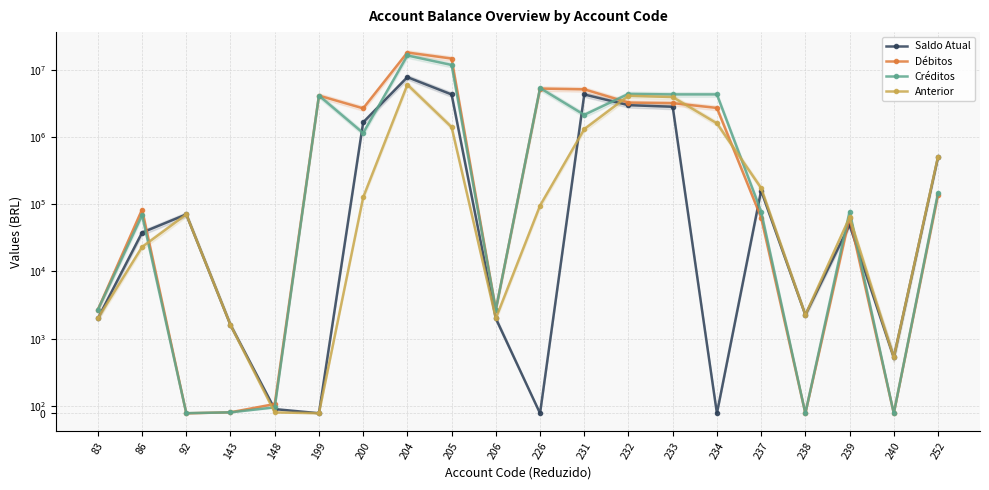

Reading right to left, list all the values displayed in this chart.

Saldo Atual: 252=501251.9	240=749.4	239=49184.3	238=2259.0	237=160000.1	234=0.0	233=2827820.3	232=2987820.5	231=4309254.5	226=0.0	206=2000.0	205=4311256.5	204=7800328.8	200=1655552.6	199=1.0	148=56.5	143=1596.6	92=70702.2	86=37918.8	83=2000.0
Débitos: 252=137471.8	240=0.0	239=63418.5	238=0.0	237=63418.5	234=2717366.4	233=3202125.8	232=3265544.3	231=5140856.6	226=5275615.9	206=2696.8	205=14756255.3	204=18159271.4	200=2677623.2	199=4148766.1	148=124.4	143=13.7	92=0.0	86=83599.0	83=2696.8
Créditos: 252=147754.5	240=0.0	239=78049.6	238=0.0	237=78051.6	234=4319785.8	233=4319785.8	232=4397837.4	231=2143921.2	226=5371152.8	206=2696.8	205=11854856.9	204=16400448.8	200=1148897.8	199=4148766.1	148=79.9	143=13.1	92=2.0	86=68808.9	83=2696.8
Anterior: 252=511534.6	240=749.4	239=63815.4	238=2259.0	237=174633.2	234=1602419.4	233=3945480.3	232=4120113.5	231=1312319.1	226=95536.9	206=2000.0	205=1409858.0	204=6041506.2	200=126827.2	199=1.0	148=12.0	143=1596.0	92=70704.2	86=23128.7	83=2000.0